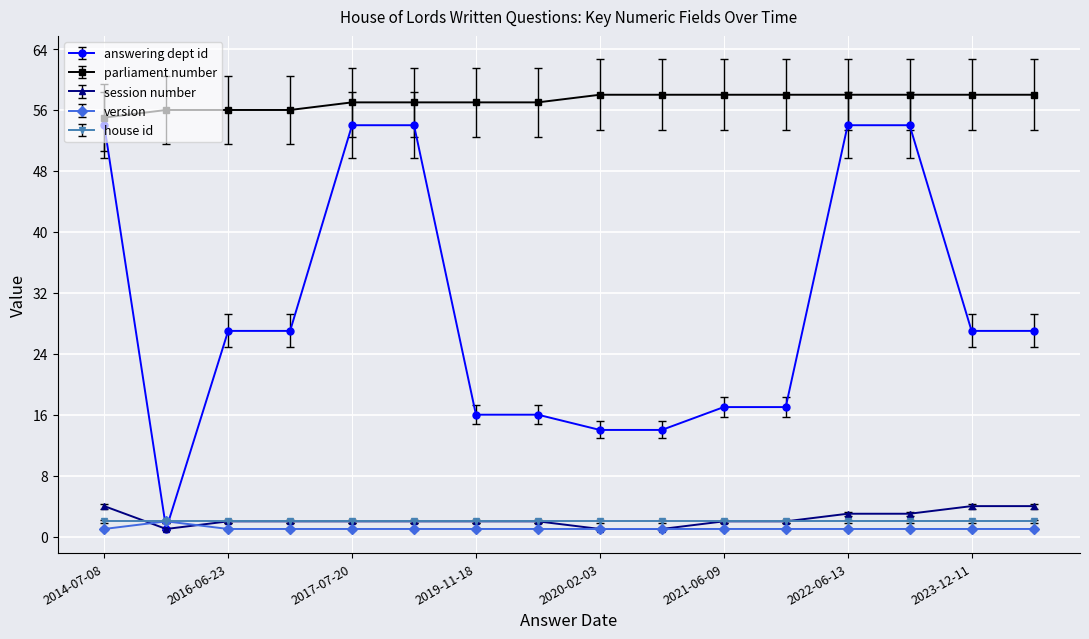

Which series has the widest spread of values?

answering dept id